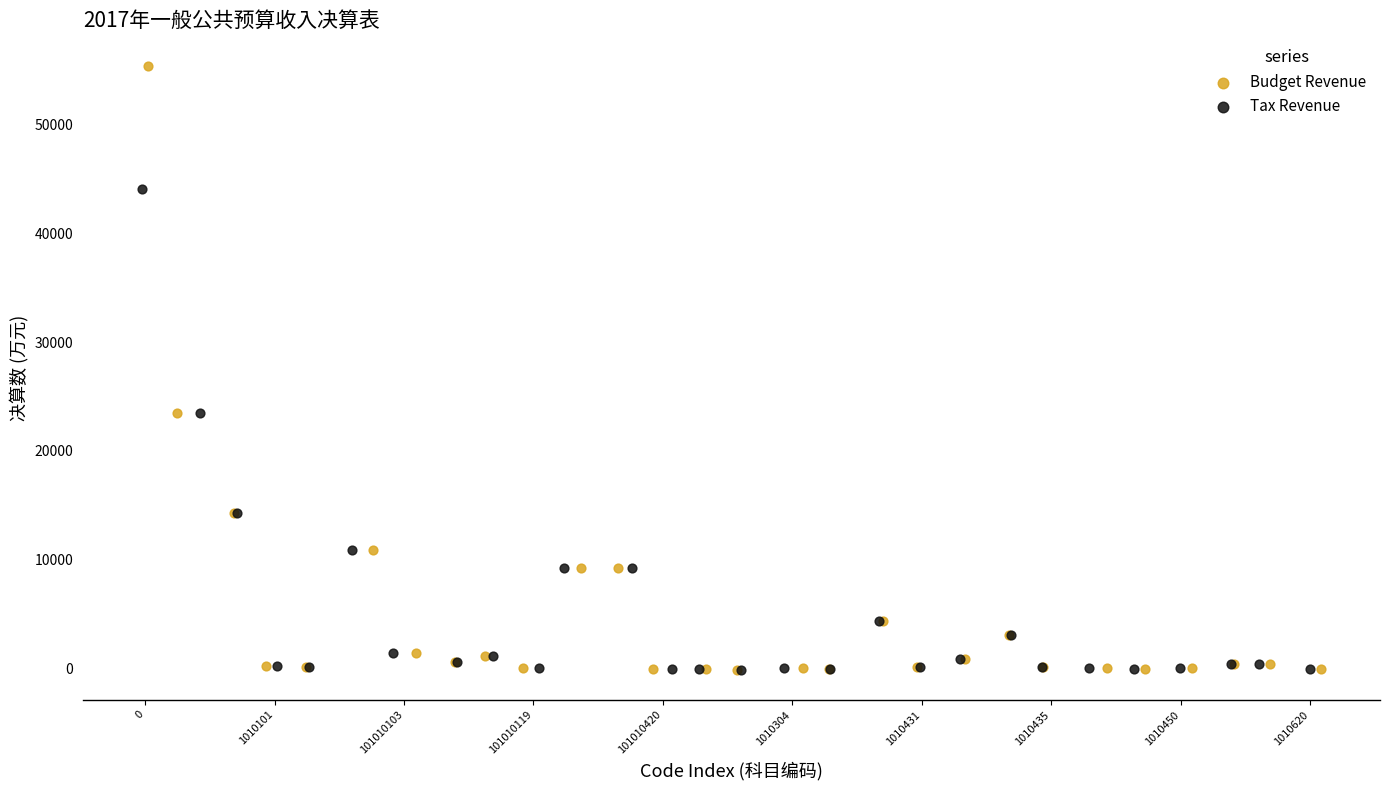

Which series contains the highest Y value?

Budget Revenue